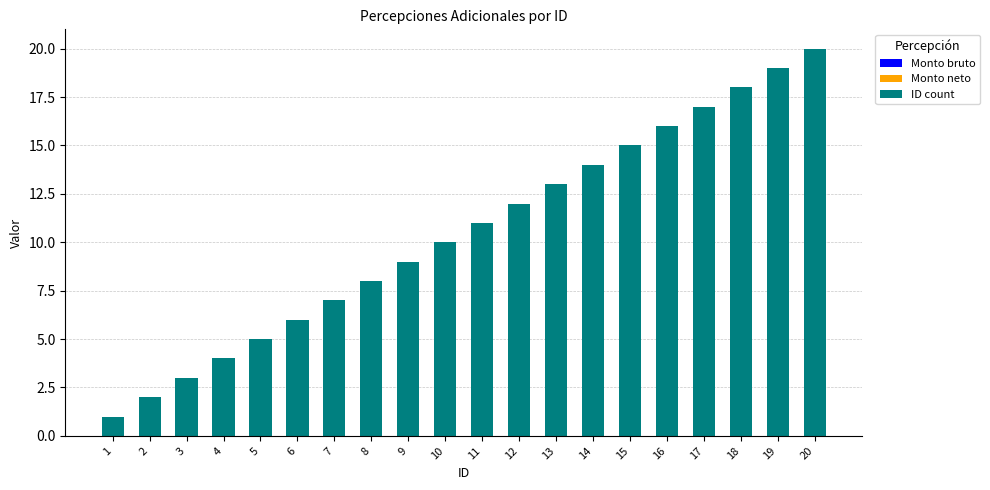

How many bars are there in total?

20